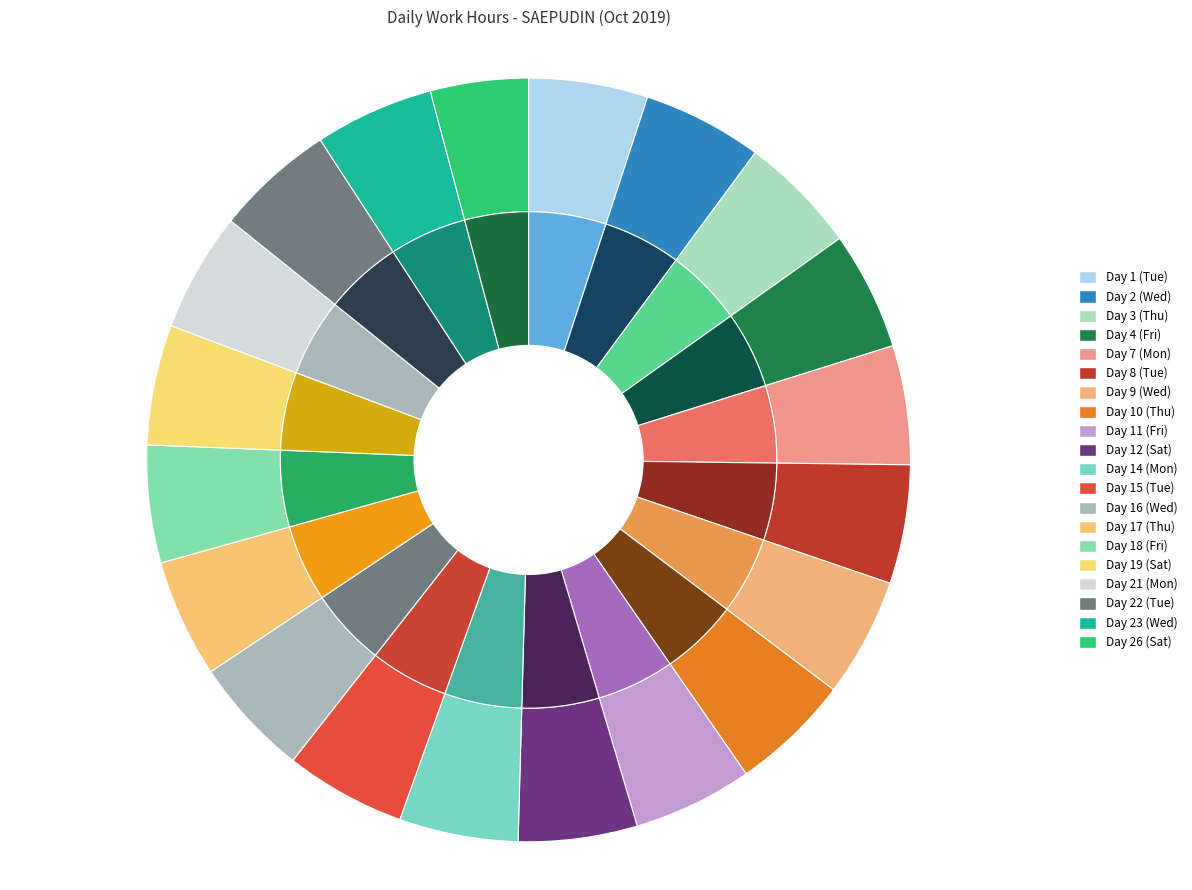

Which category has the biggest portion of the pie?

Day 15 (Tue)